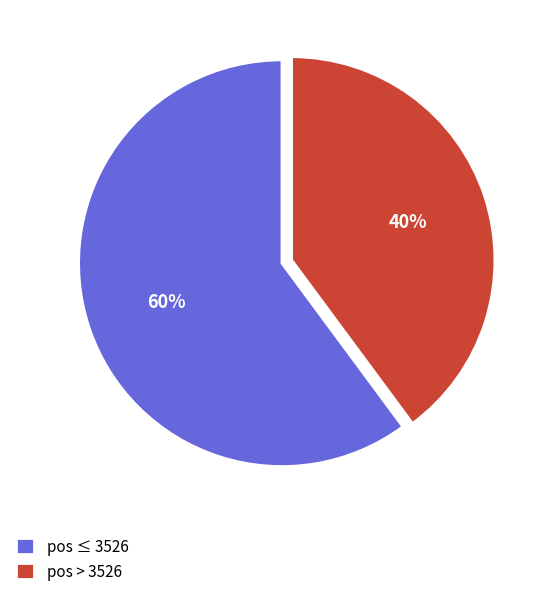

What is the largest slice in the pie chart?

pos ≤ 3526